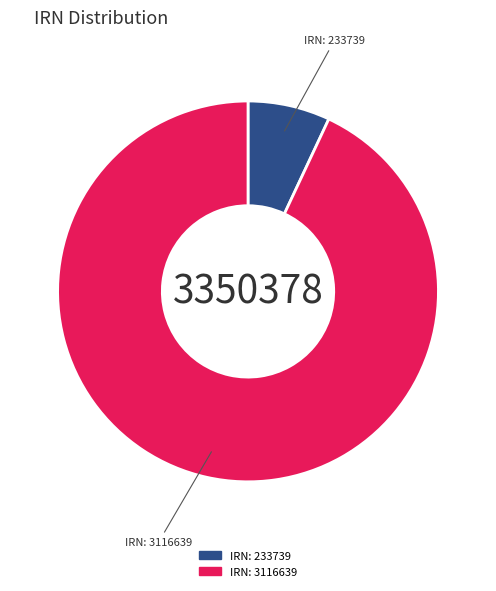

Is there any slice that represents more than half of the pie?

Yes